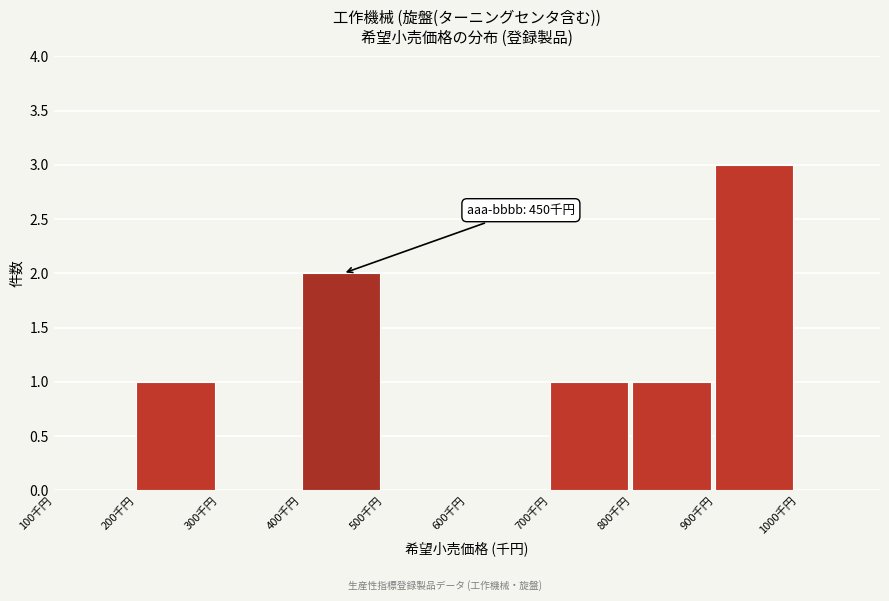

Over which range of the x-axis is the bar tallest?

900 to 1000